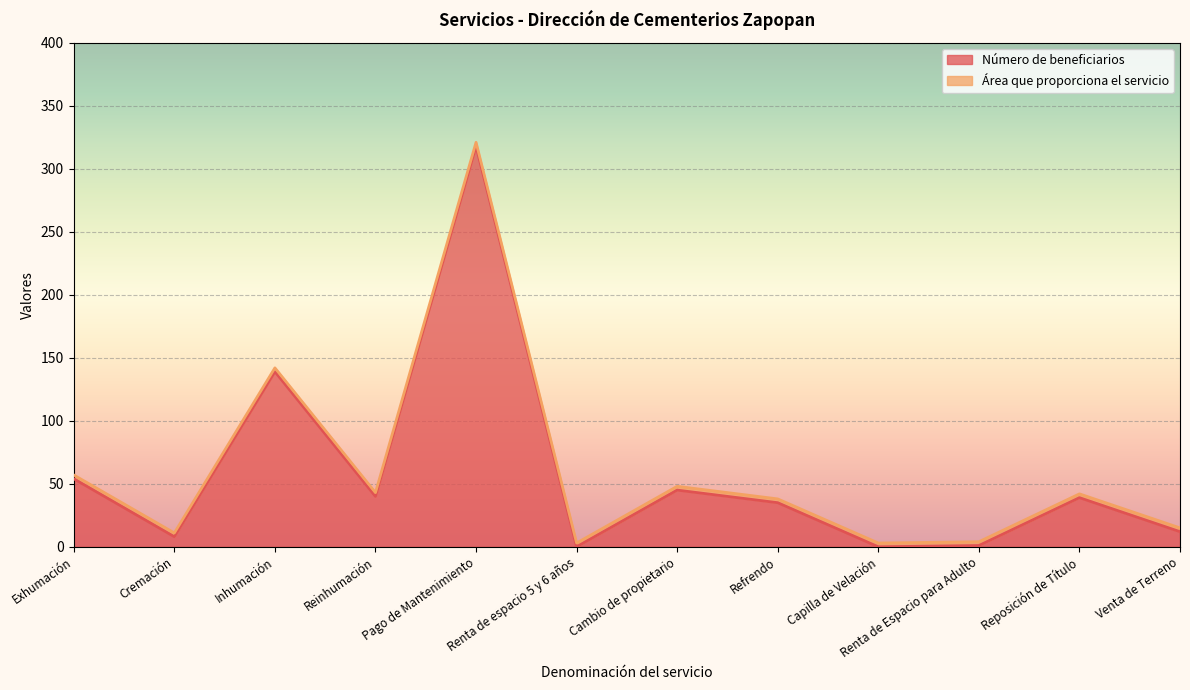

How many values are below 39?

6